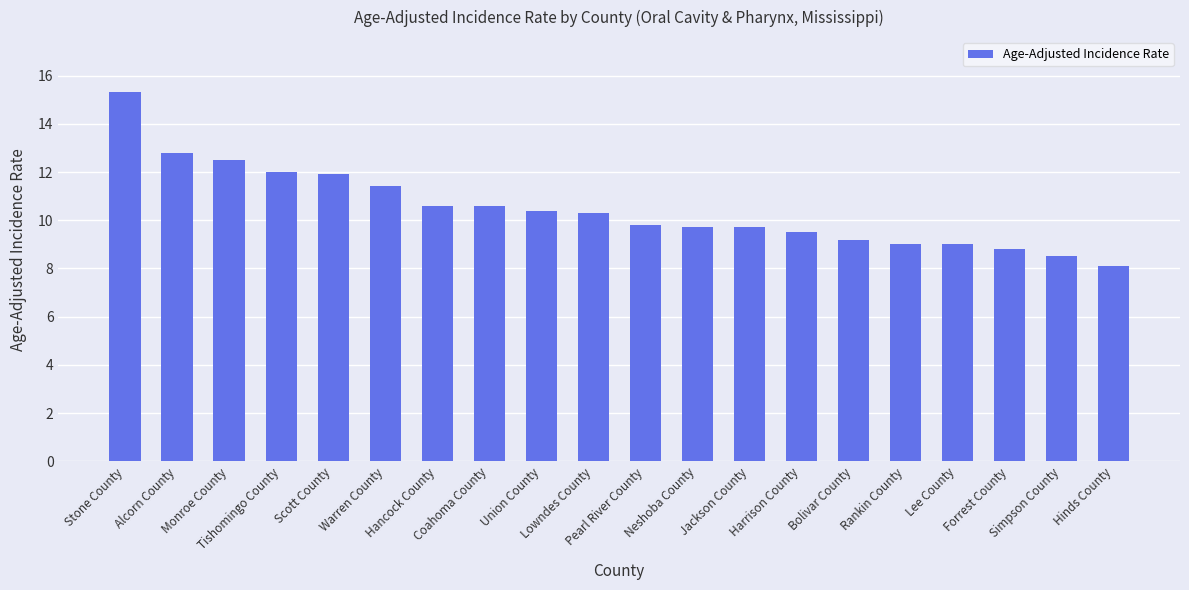

How many series are shown in this chart?

1